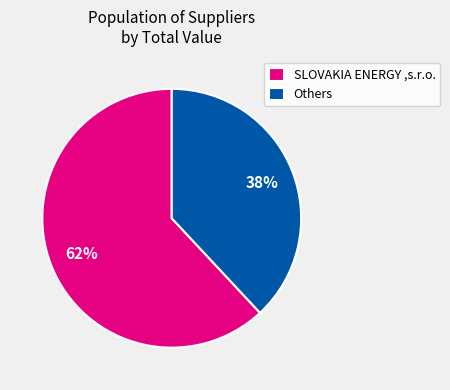

Is there a majority slice in this chart?

Yes